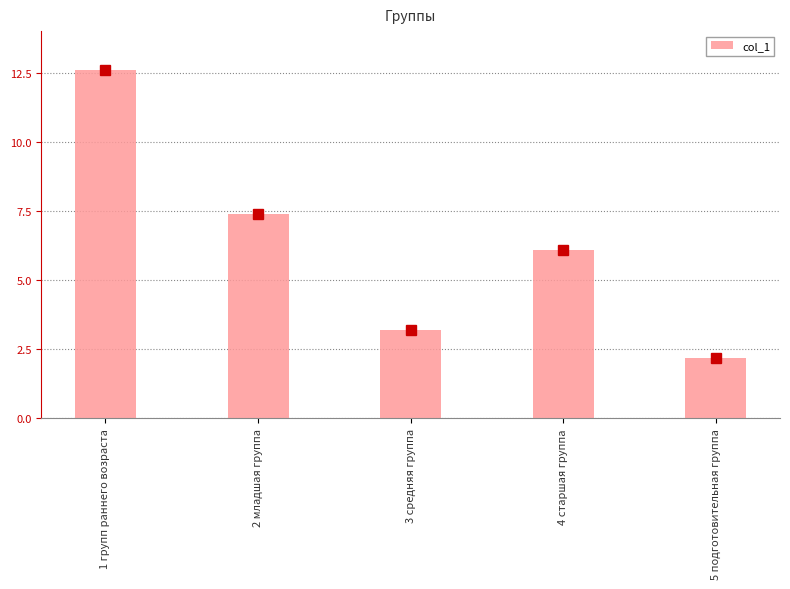

What is the difference between the values at 4 старшая группа and 5 подготовительная группа?

3.9